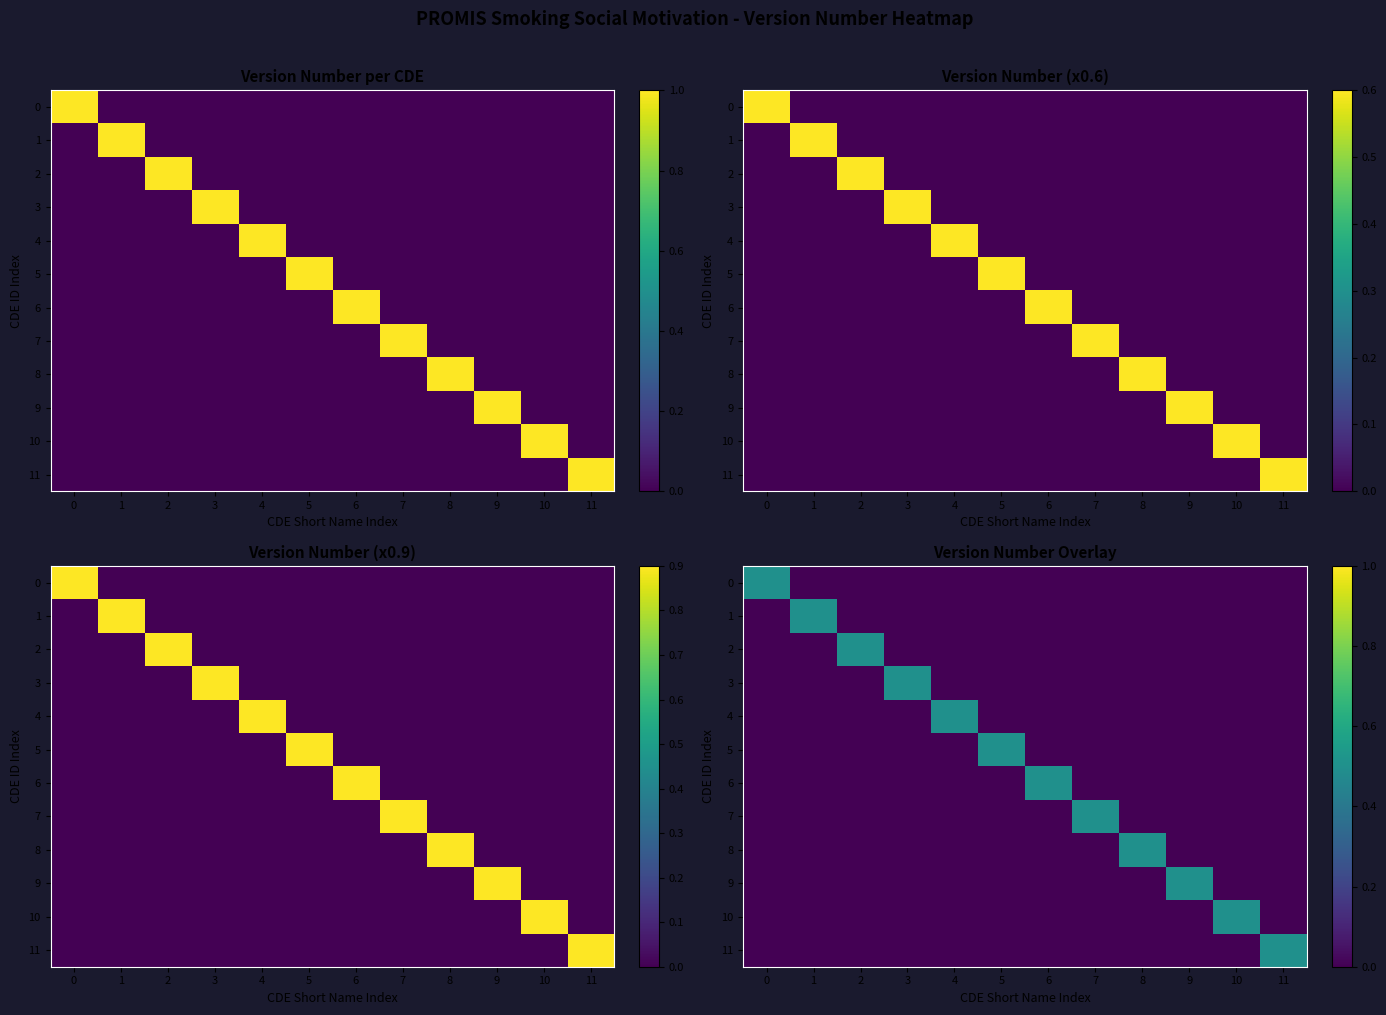

Between 8 and 10, which series saw the biggest shift?

8